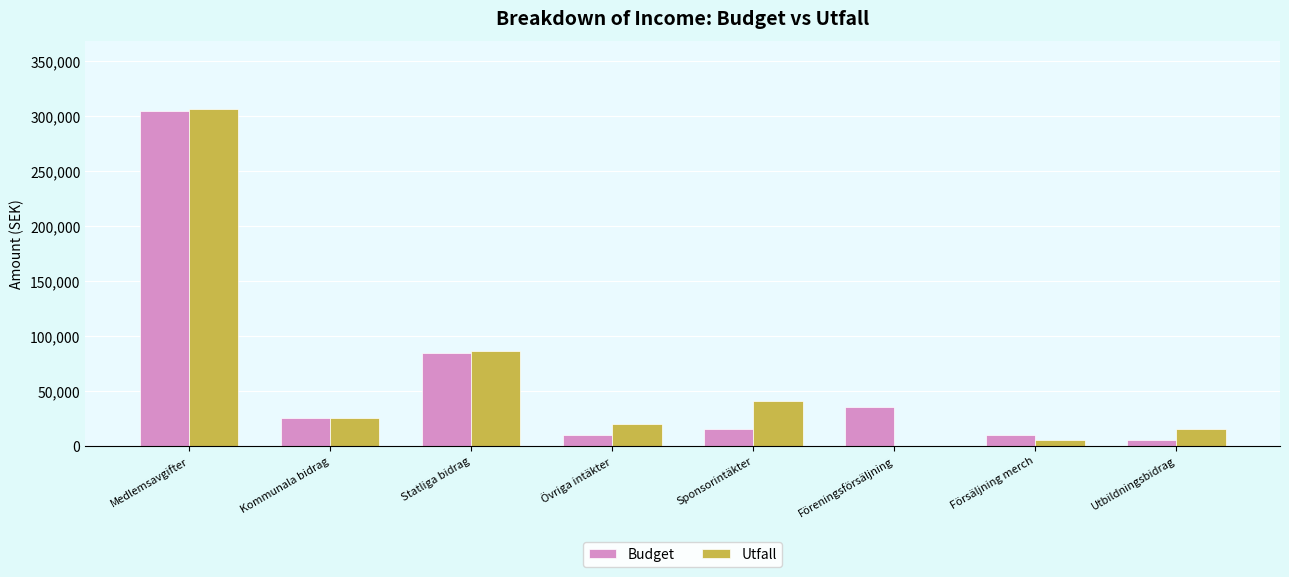

At which label is Utfall closest to 153500?

Statliga bidrag